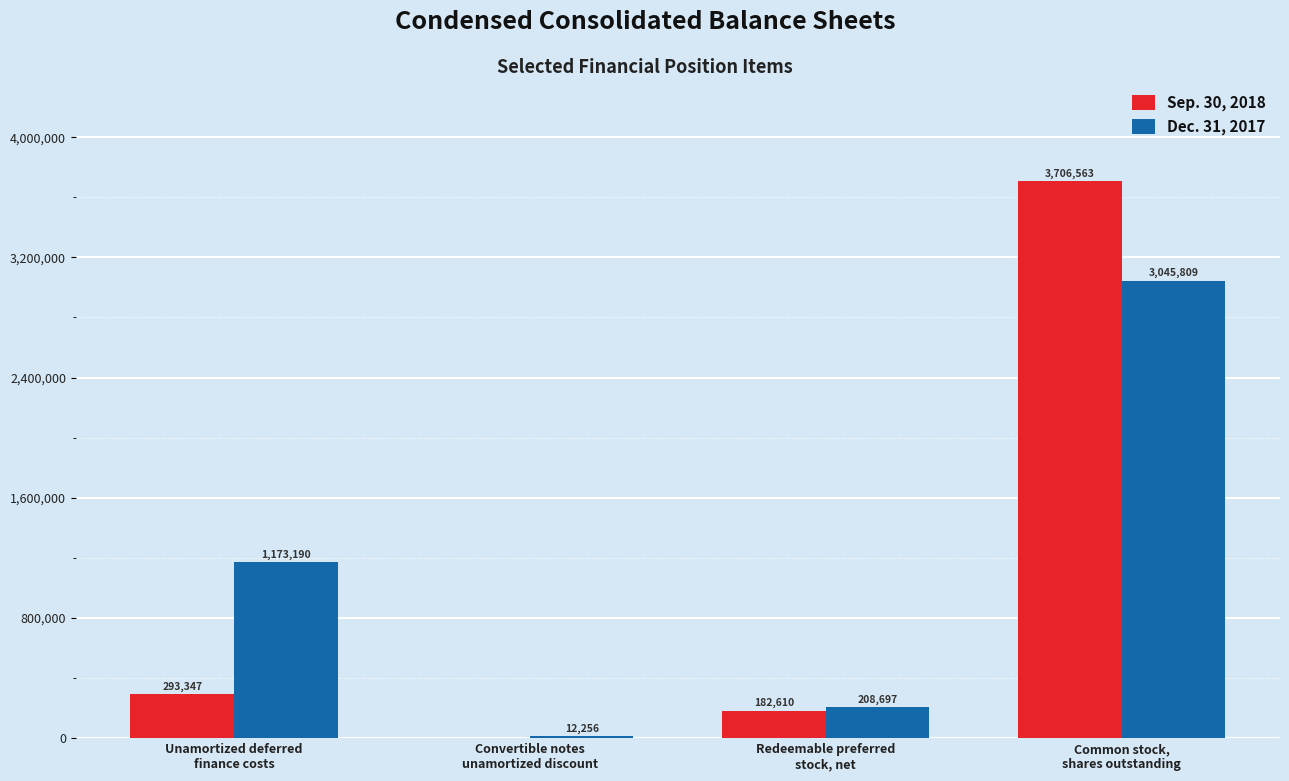

What is the maximum value for Sep. 30, 2018?

3706563